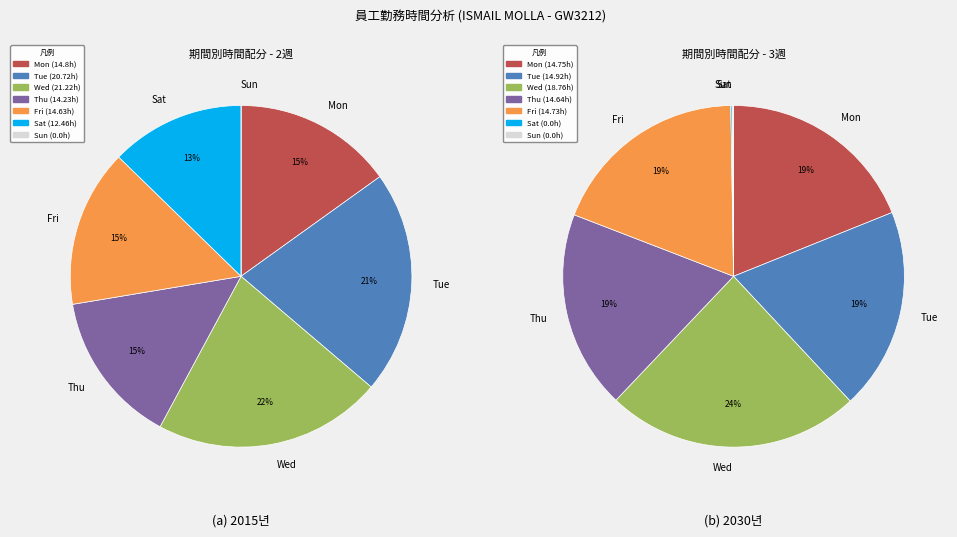

Does Fri account for over 50% of the chart?

No